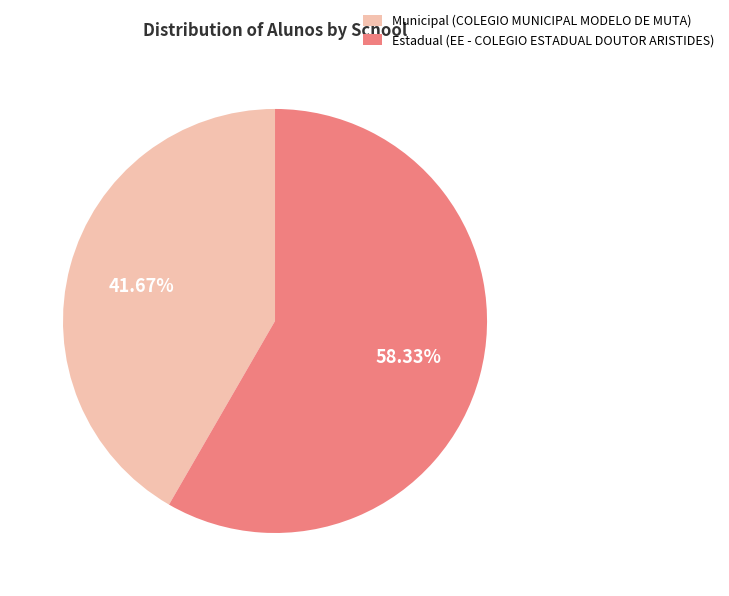

Which category has the biggest portion of the pie?

Estadual (EE - COLEGIO ESTADUAL DOUTOR ARISTIDES)